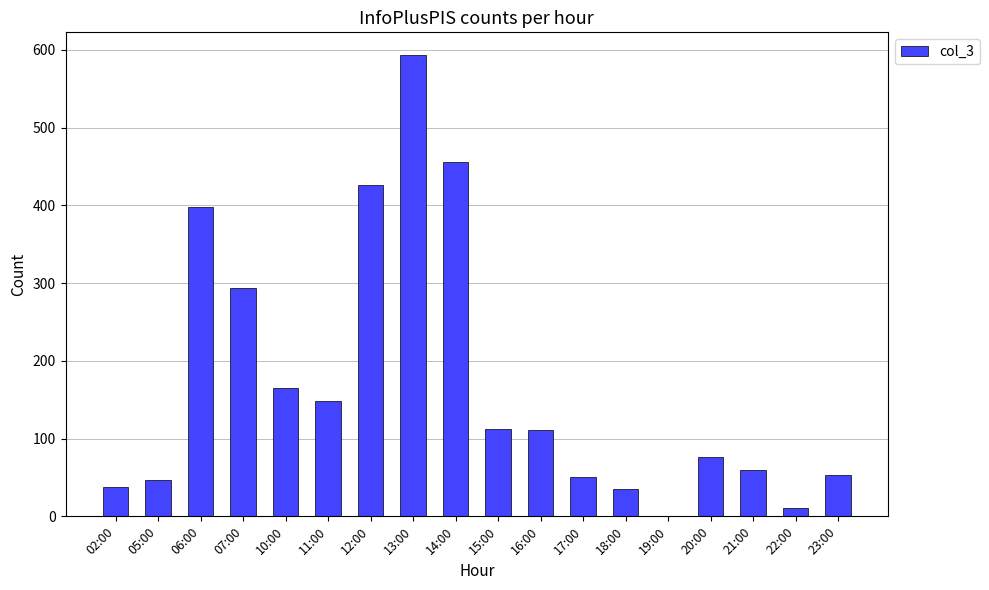

The value at 12:00 is 88. True or false?

False